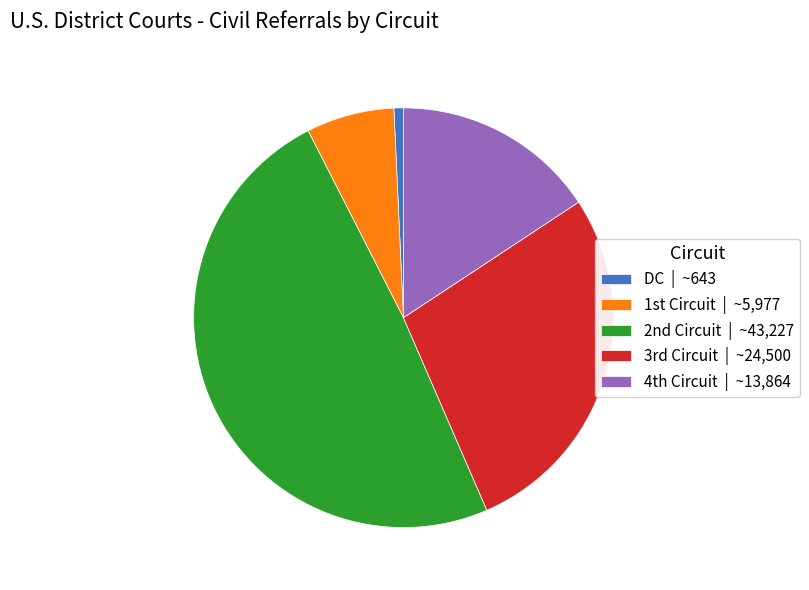

Which category has the smallest portion of the pie?

DC | ~643